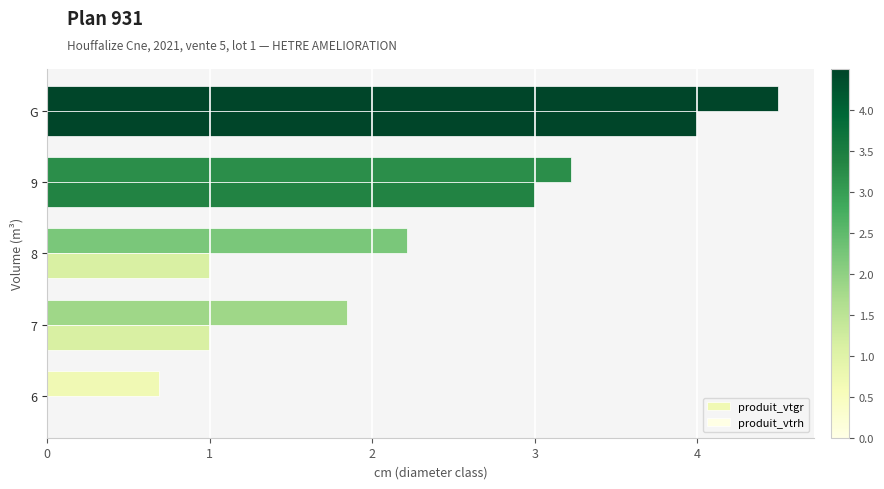

How many distinct data groups are displayed?

2